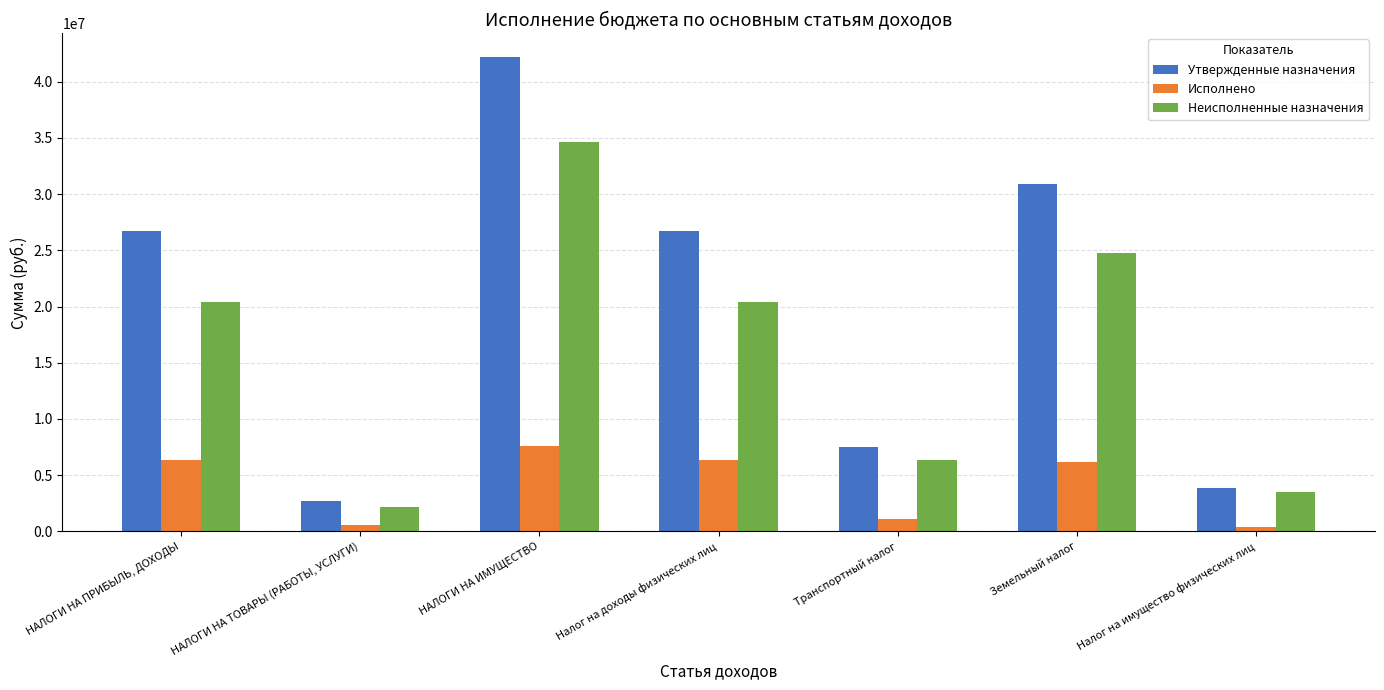

What is the label of the 7th bar from the right?

НАЛОГИ НА ПРИБЫЛЬ, ДОХОДЫ